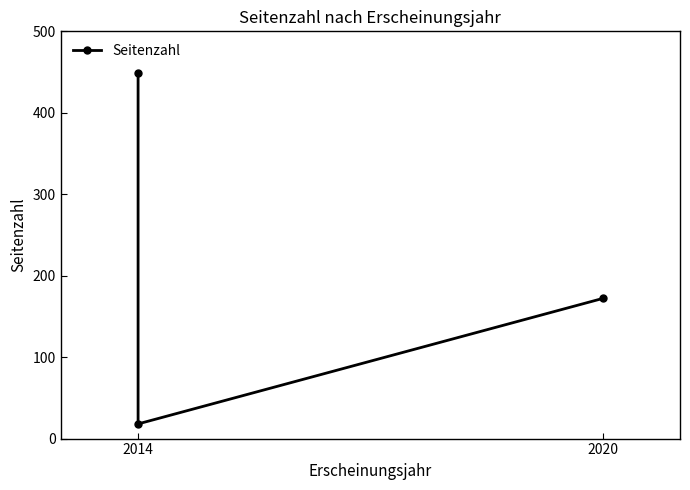

What is the value of the 1st point from the left?

172